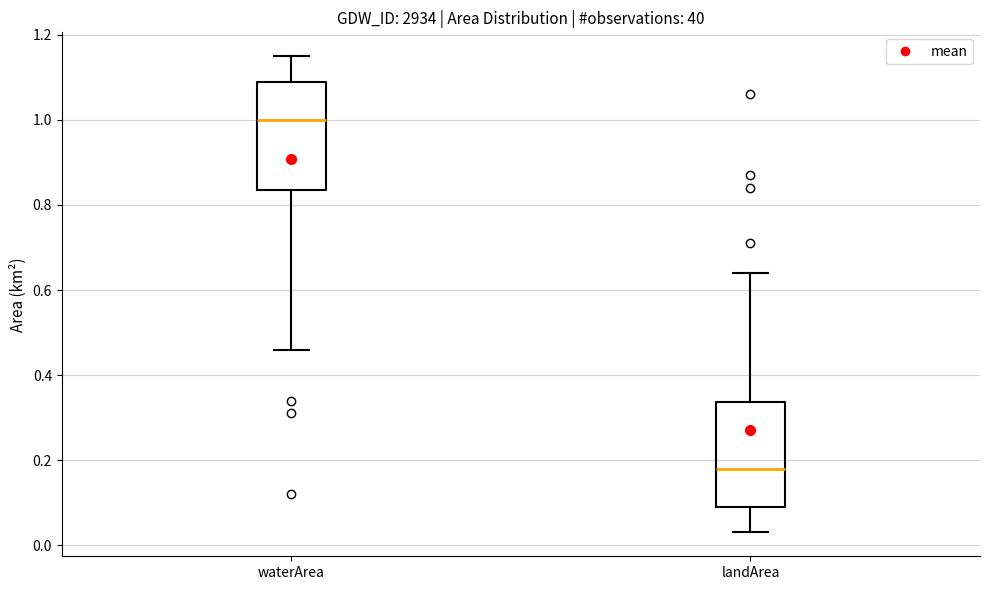

Reading left to right, read every box against the y-axis: the position of its median line, the range the box covers, and the ends of its whiskers. The values are not printed on the chart, so give them approximately, as read against the axis.

waterArea: median 1.00, box 0.84 to 1.10, whiskers 0.46 to 1.16
landArea: median 0.18, box 0.10 to 0.34, whiskers 0.04 to 0.64